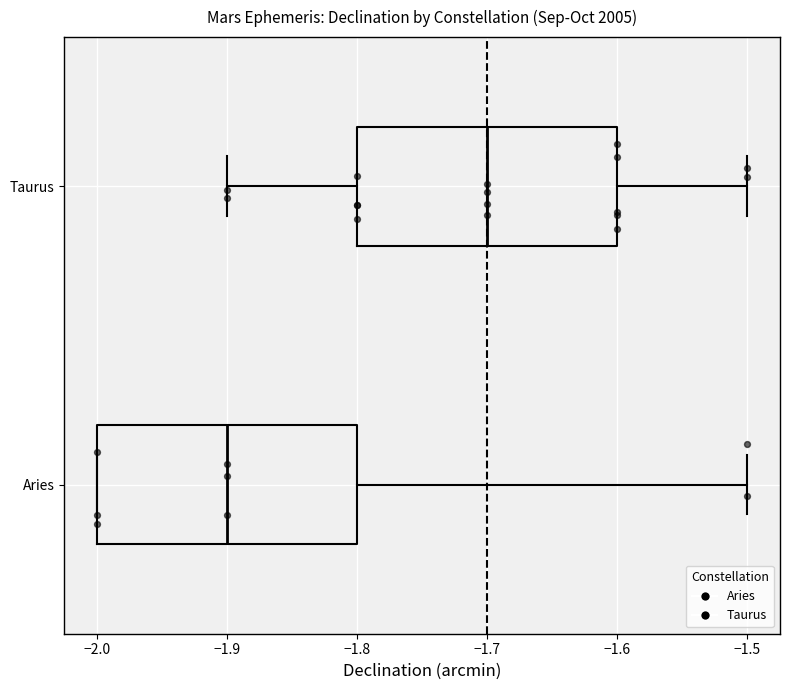

Where does the median line of the box for Aries sit on the x-axis? The values are not printed on the chart, so give them approximately, as read against the axis.

-1.9